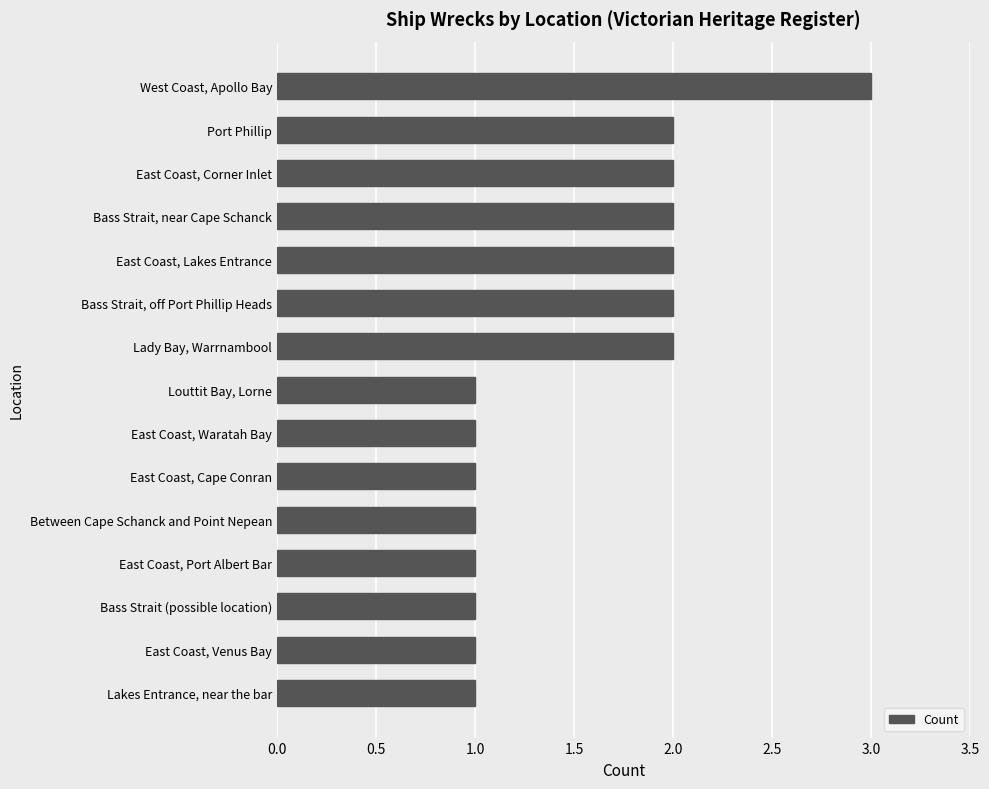

Are the bars grouped side by side (vs. stacked)?

No